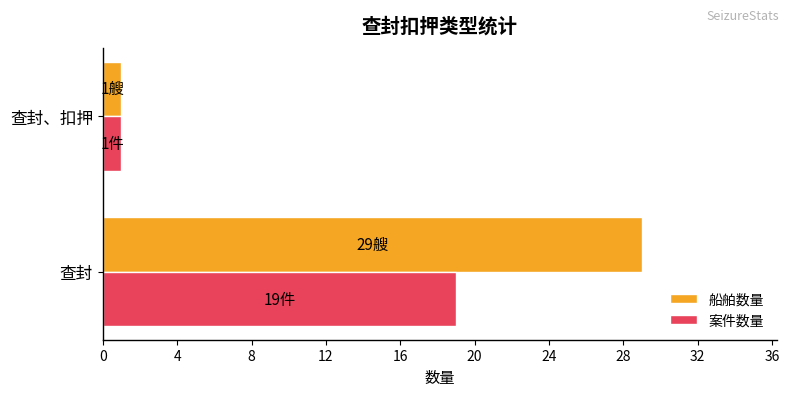

True or false: 案件数量 has a value of 19 at 查封.

True